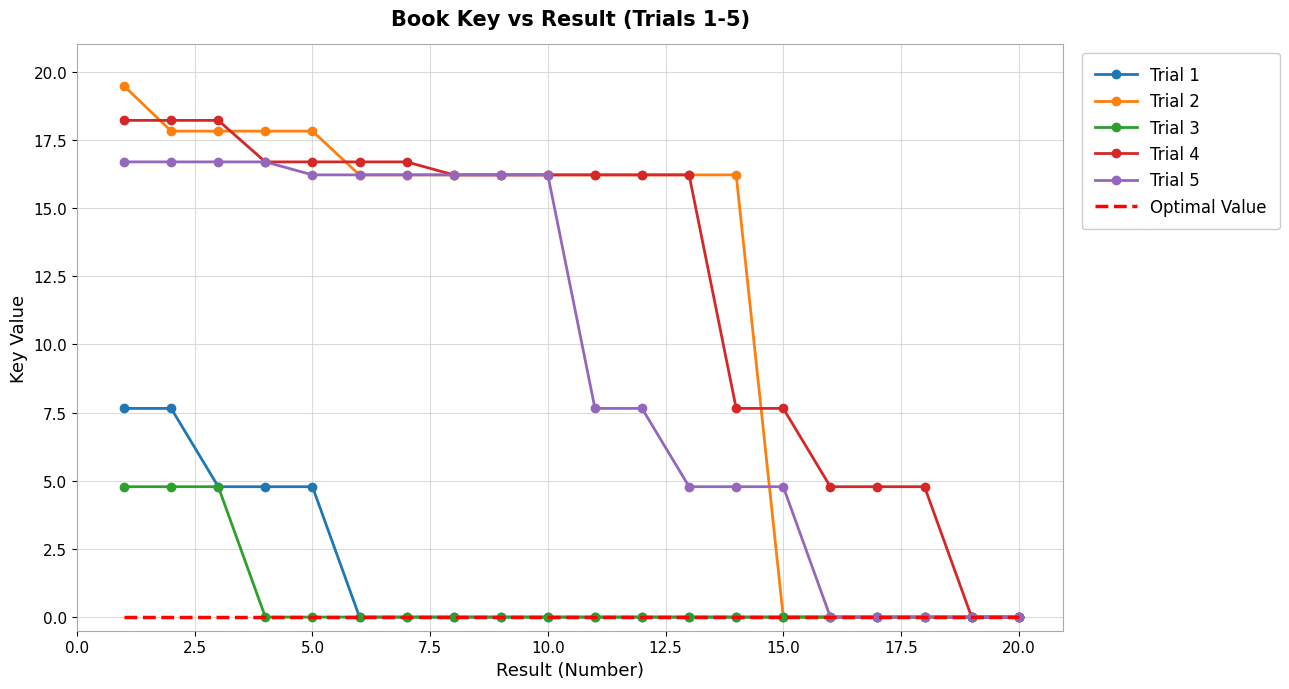

Which series has the widest spread of values?

Trial 2